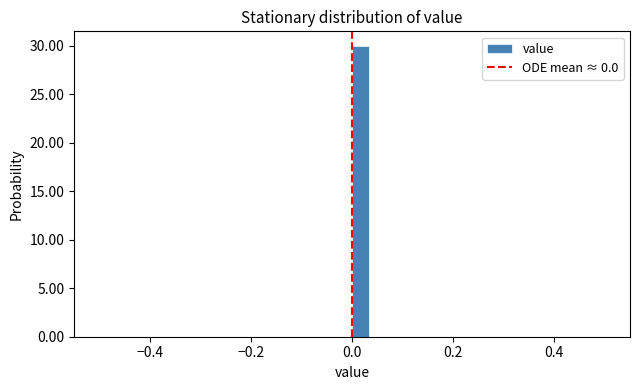

Read against the x-axis, roughly where is the centre of the tallest bar?

0.02